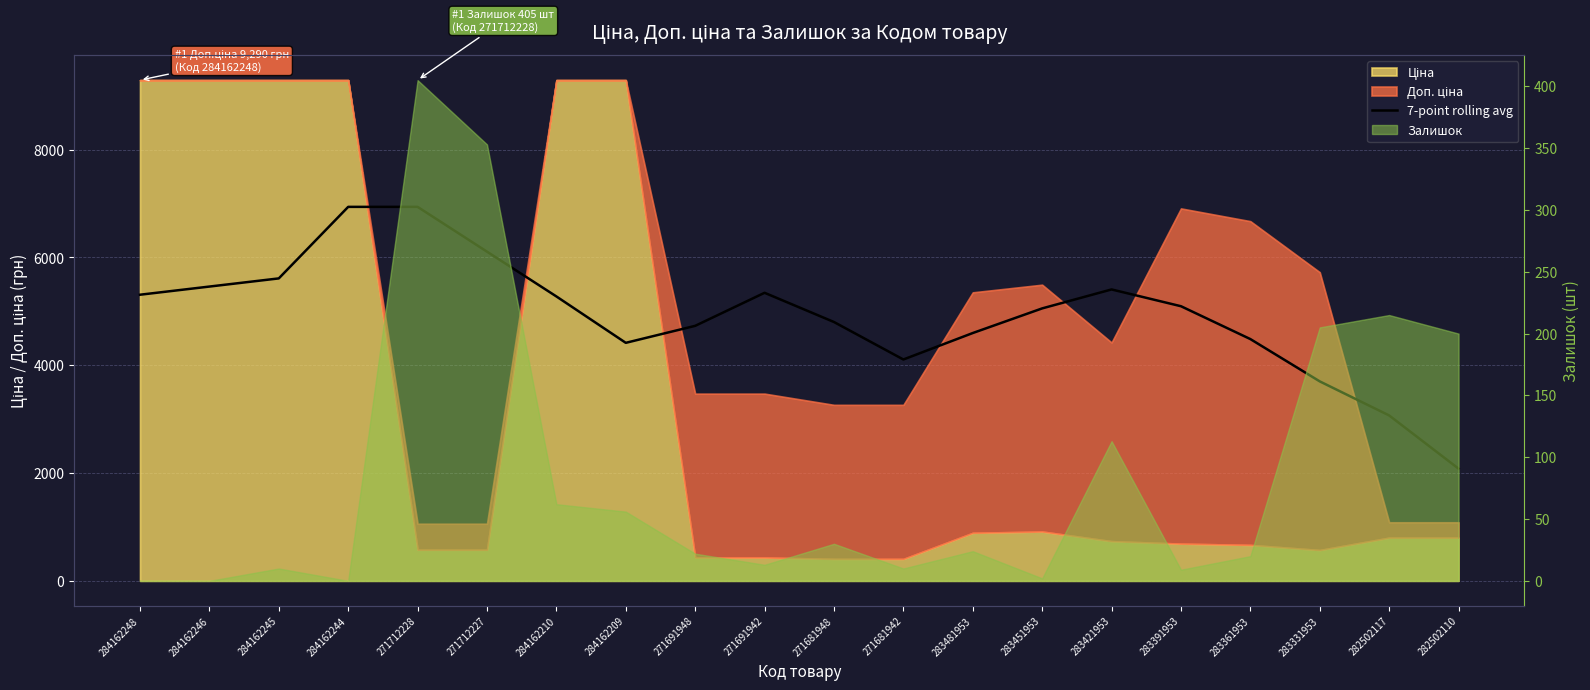

Reading right to left, transcribe all the data shown in this chart.

2082.1	3069.3	3701.1	4486.1	5095.6	5406.8	5055.2	4598.2	4107.3	4802.6	5344.8	4731.5	4416.4	5277.1	6108.0	6938.9	6938.9	5611.7	5460.3	5308.8